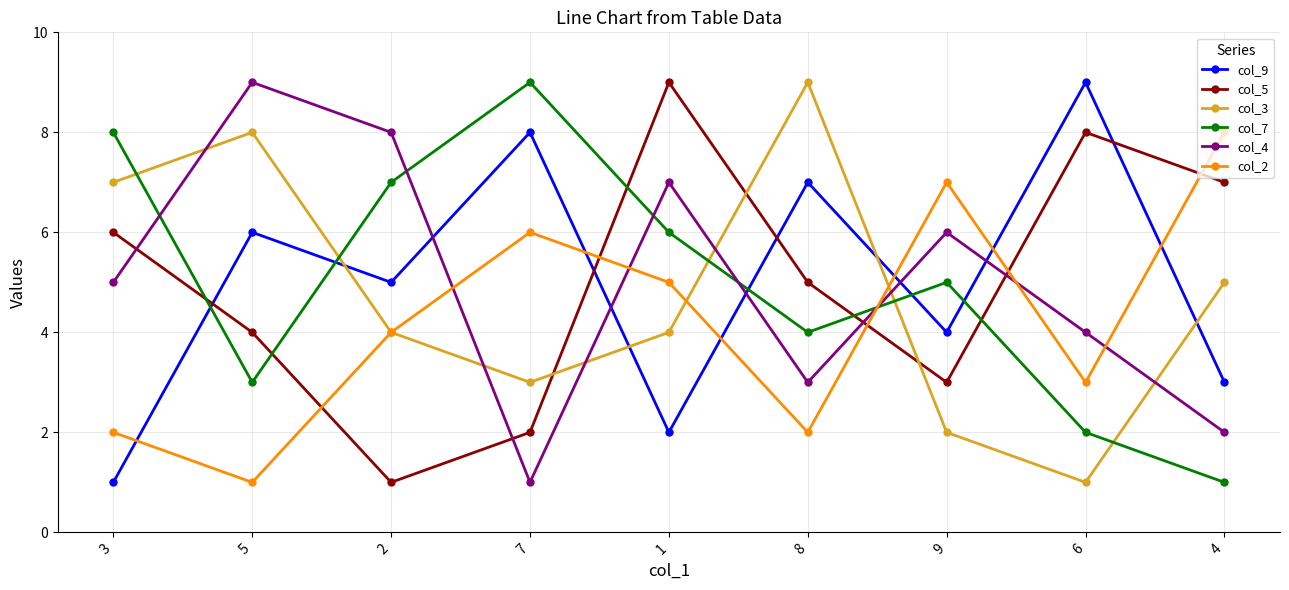

What is the total value across all series at 5?

31